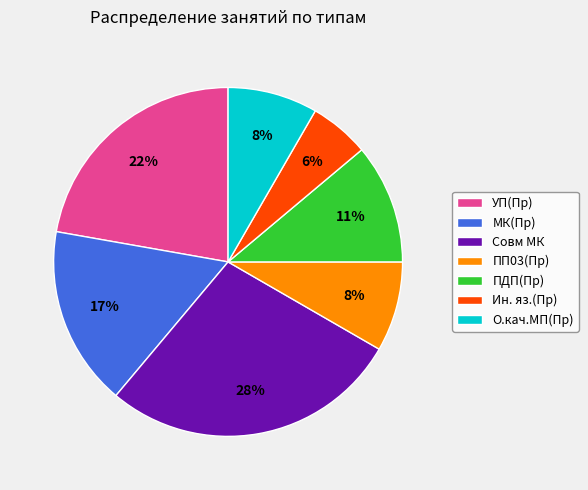

Between ПДП(Пр) and О.кач.МП(Пр), which is larger?

ПДП(Пр)